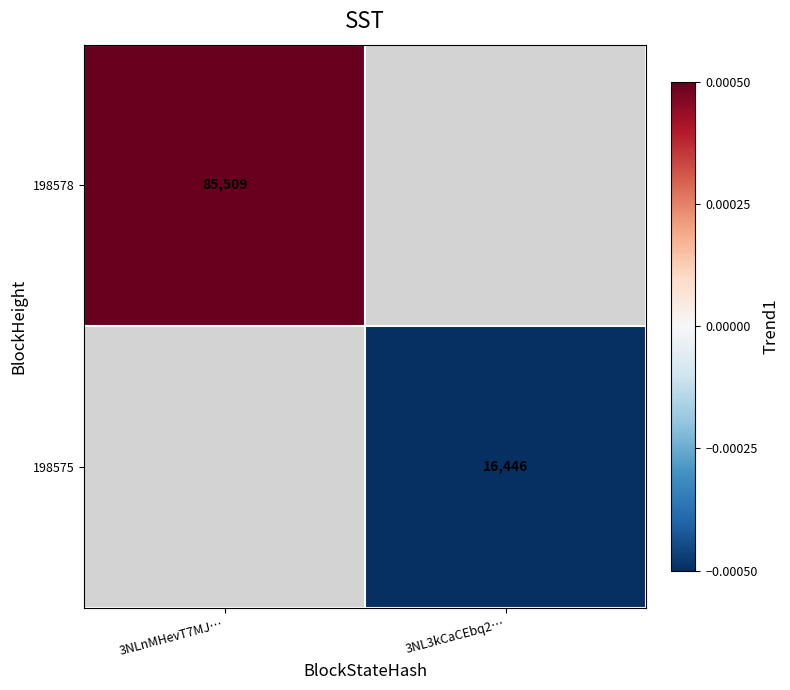

Is the value of 198575 at 3NLnMHevT7MJ… greater than the value of 198578 at 3NL3kCaCEbq2…?

No